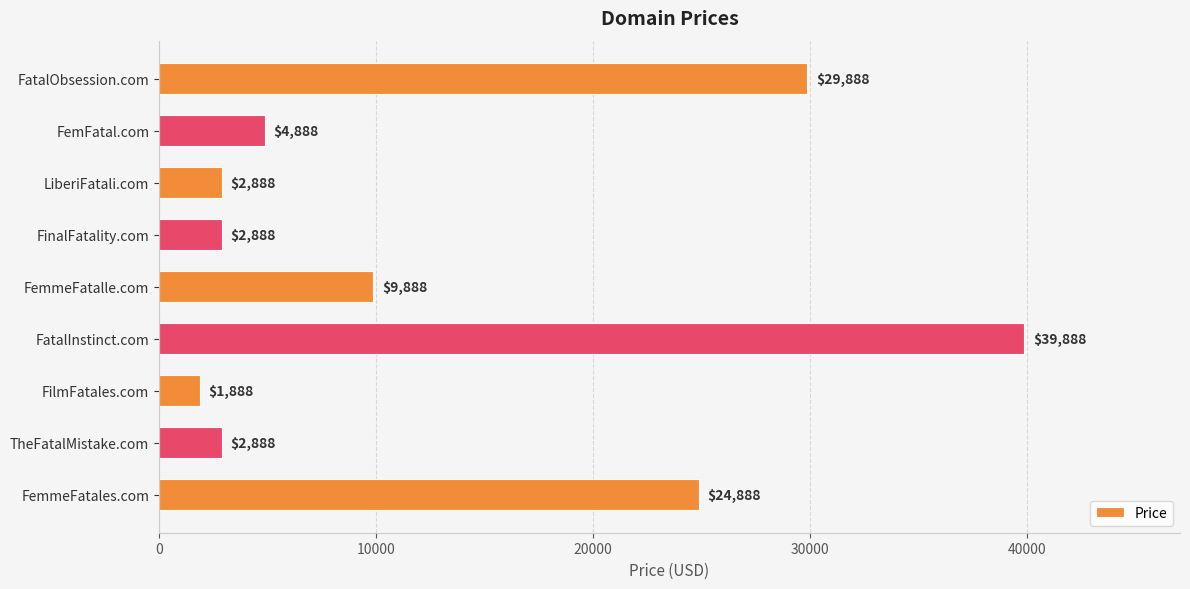

Which has a higher value, FatalInstinct.com or FatalObsession.com?

FatalInstinct.com